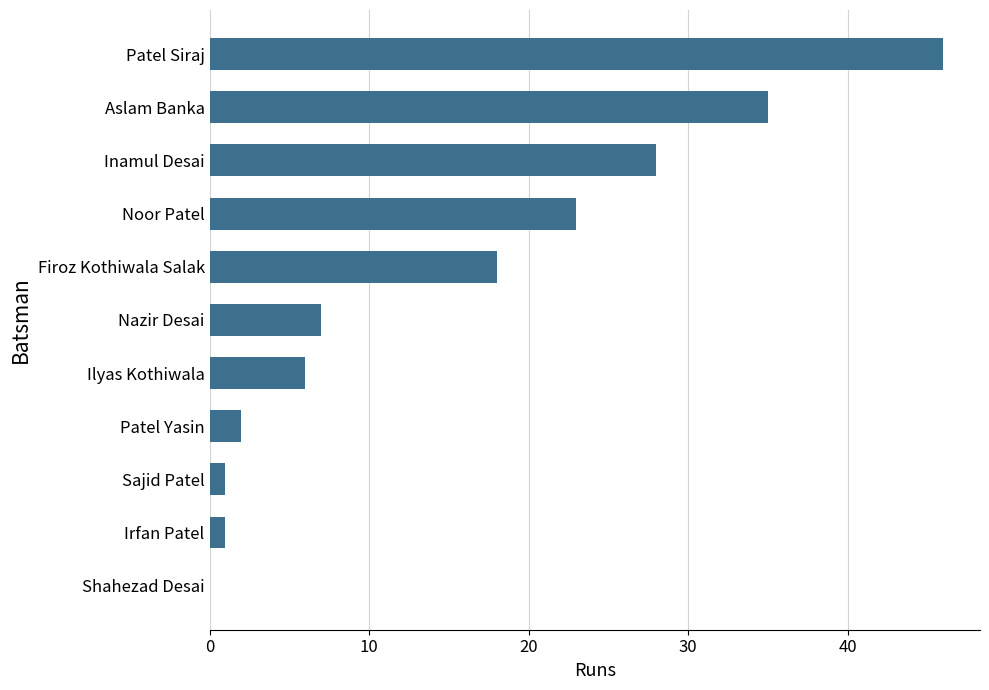

Reading bottom to top, transcribe all the data shown in this chart.

Shahezad Desai=0	Irfan Patel=1	Sajid Patel=1	Patel Yasin=2	Ilyas Kothiwala=6	Nazir Desai=7	Firoz Kothiwala Salak=18	Noor Patel=23	Inamul Desai=28	Aslam Banka=35	Patel Siraj=46